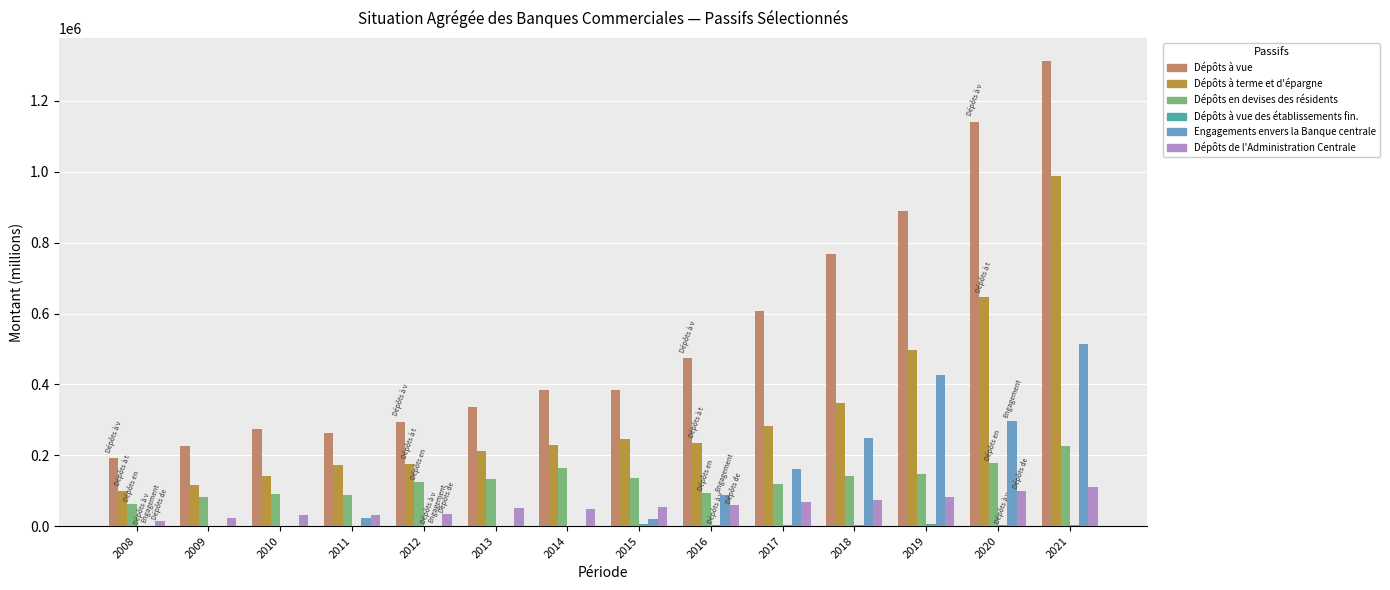

Which series has the largest range (max minus min)?

Dépôts à vue